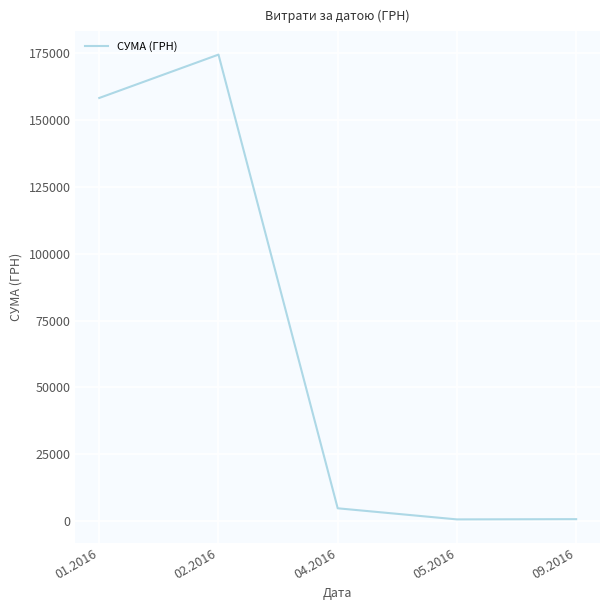

How many lines are shown in the chart?

1